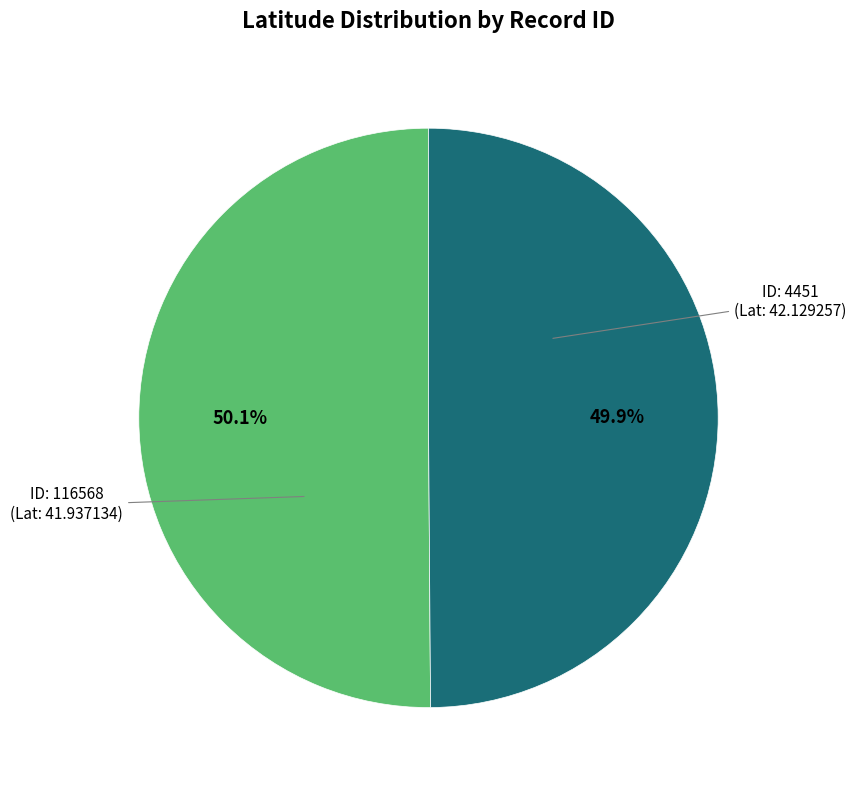

Is there a majority slice in this chart?

Yes